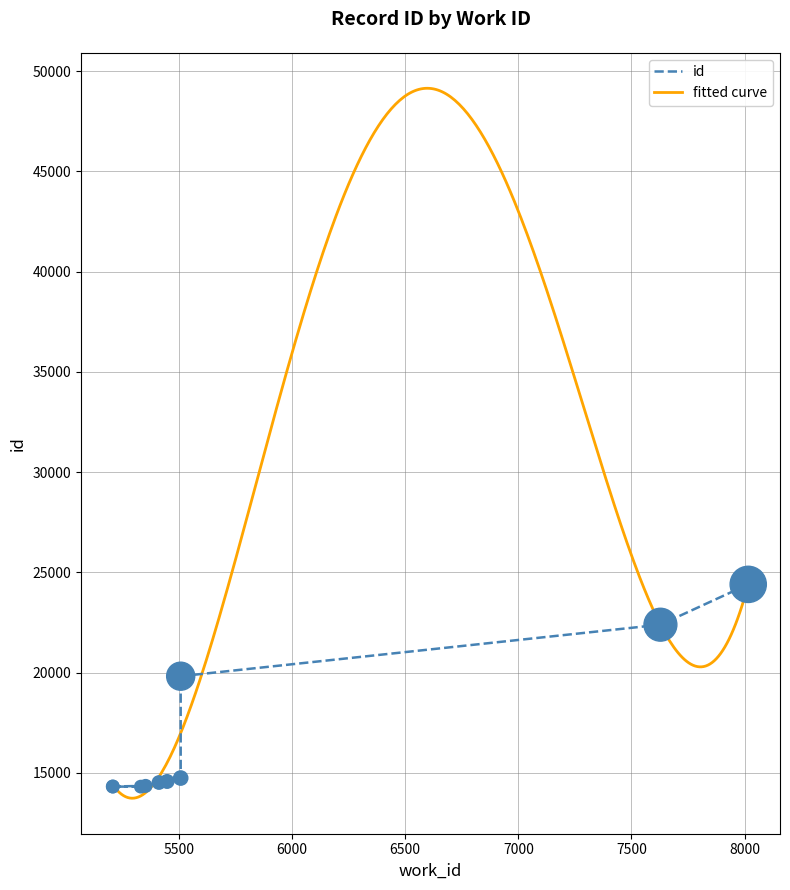

What is the change in value from 5208 to 5508?

+427